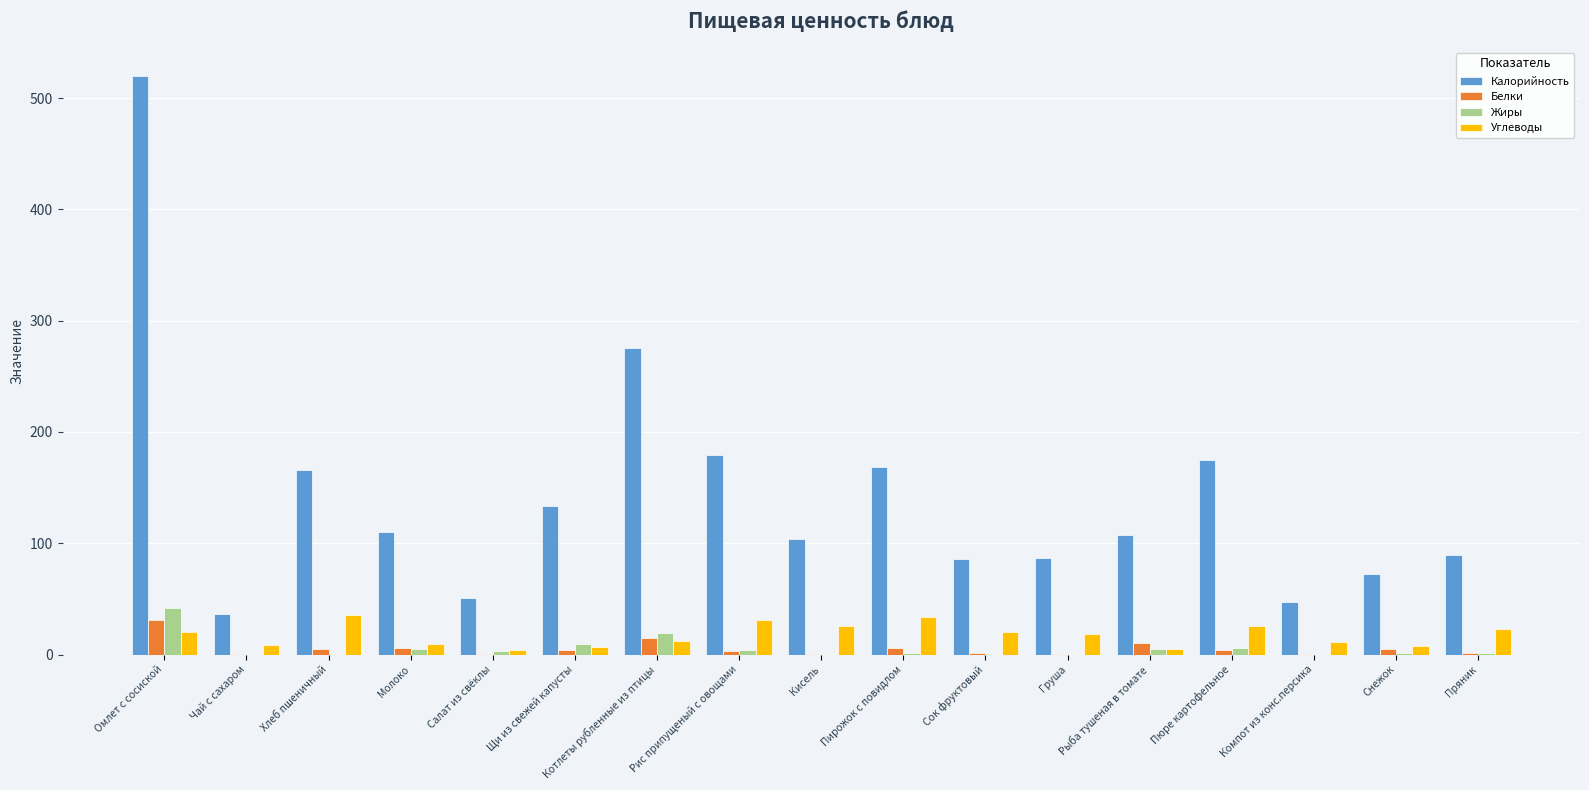

Is it true that Углеводы equals 20.2 at Сок фруктовый?

True